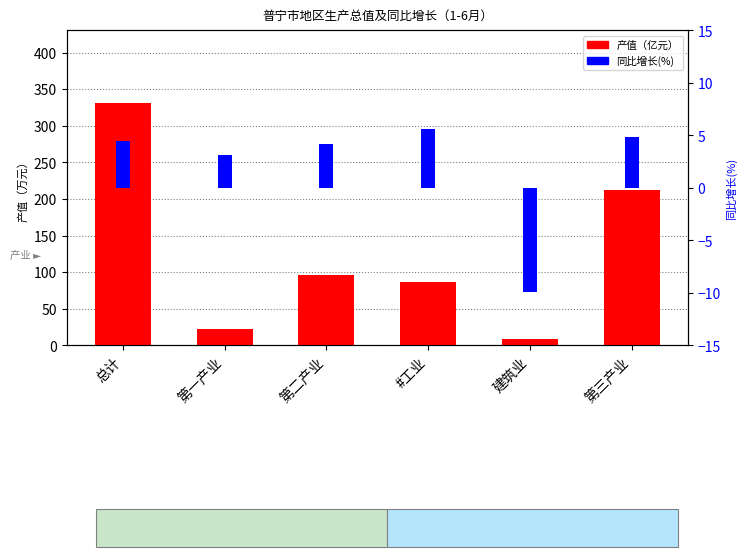

The value of 产值（亿元） at 建筑业 is 9.2. True or false?

True